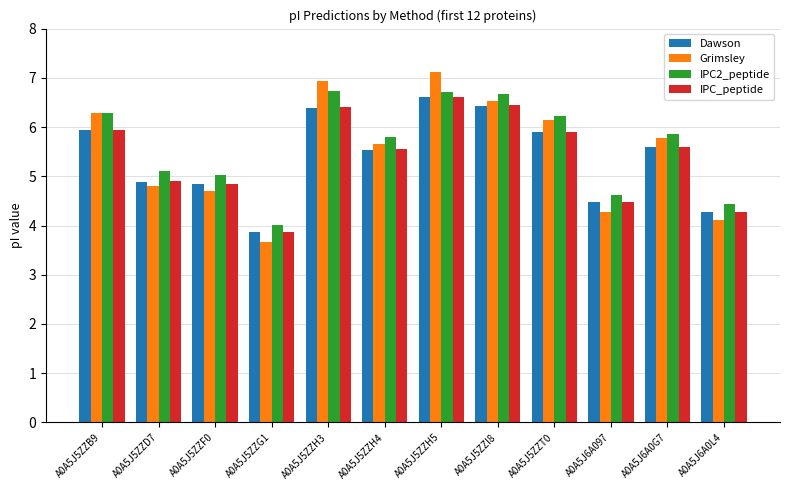

How many distinct data groups are displayed?

4